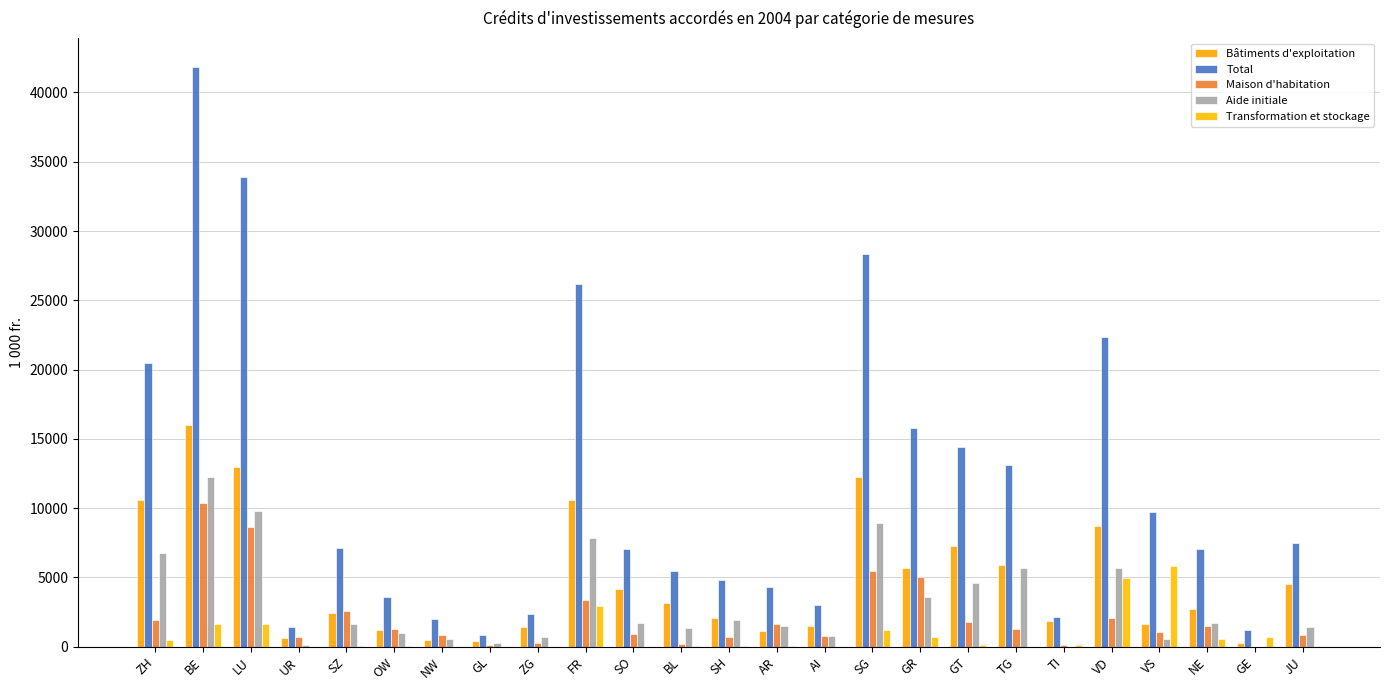

How many data points does each series have?

25